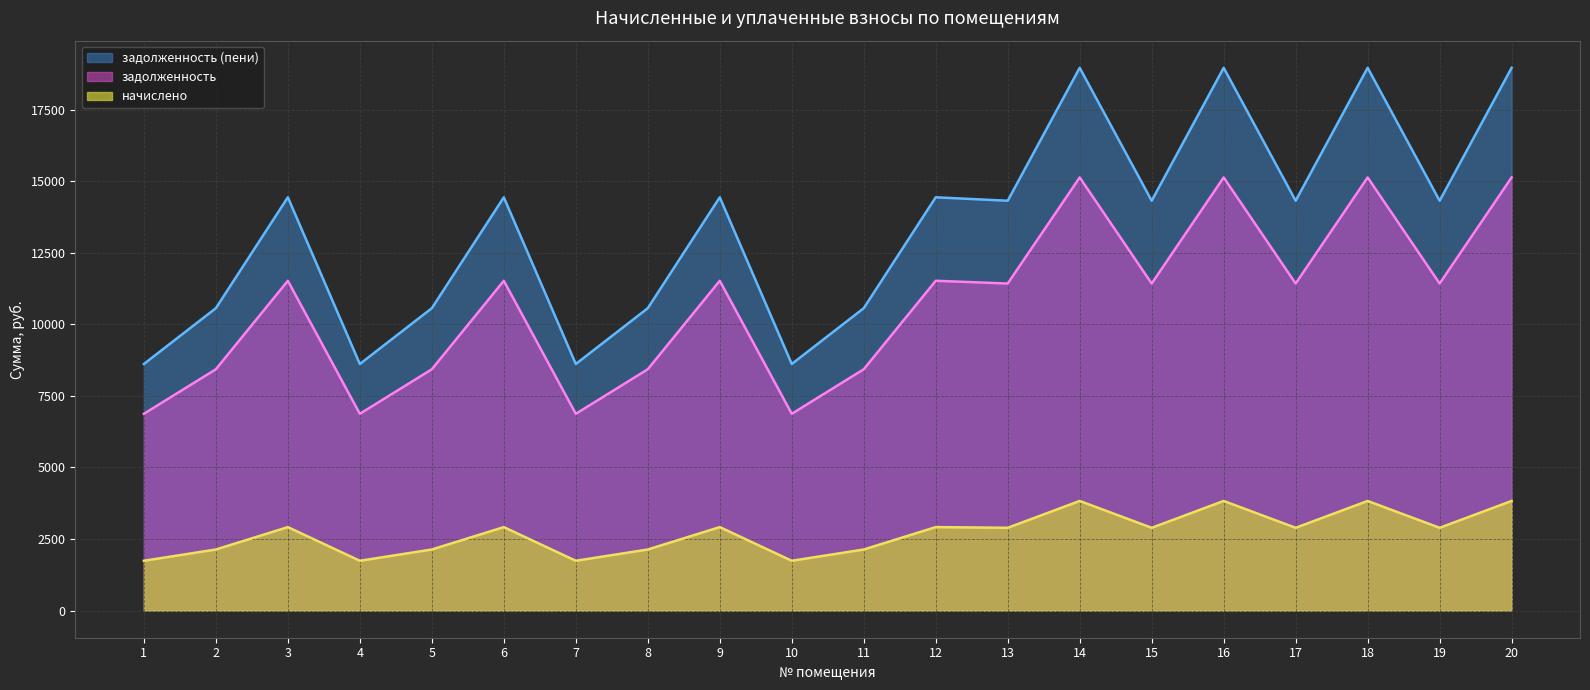

What are all the series names shown in the legend?

задолженность (пени), задолженность, начислено